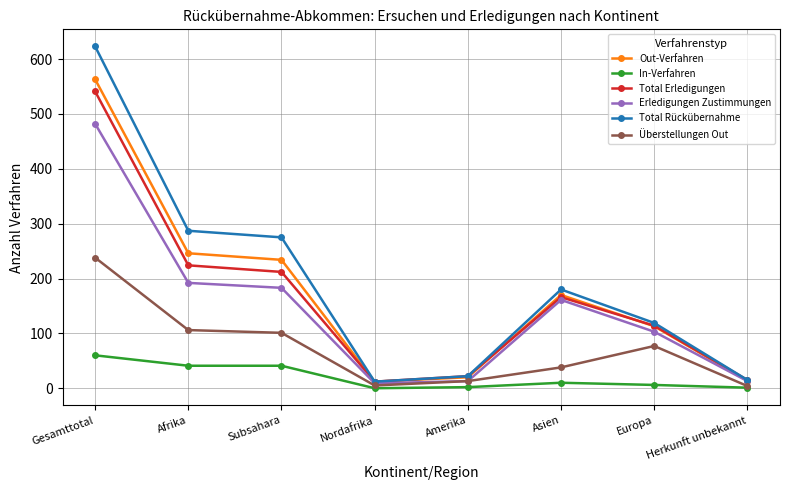

List the series in order of their peak value, highest first.

Total Rückübernahme, Out-Verfahren, Total Erledigungen, Erledigungen Zustimmungen, Überstellungen Out, In-Verfahren